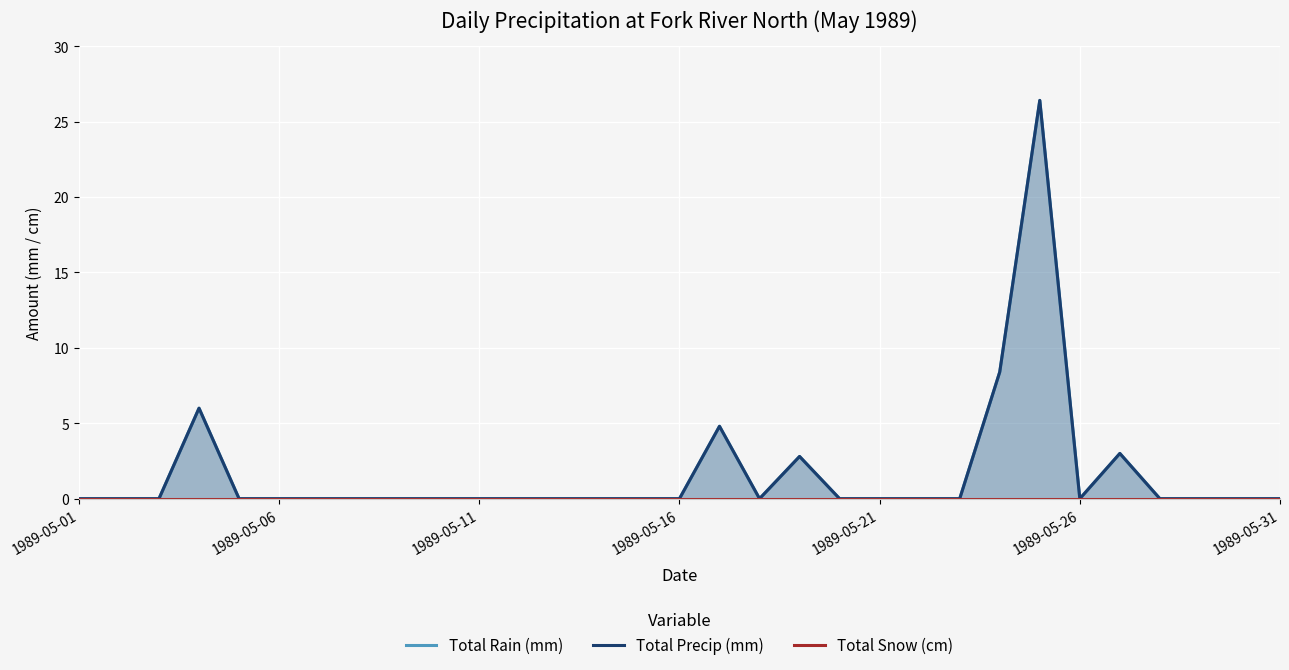

How many interior local peaks does the Total Rain (mm) series have?

5